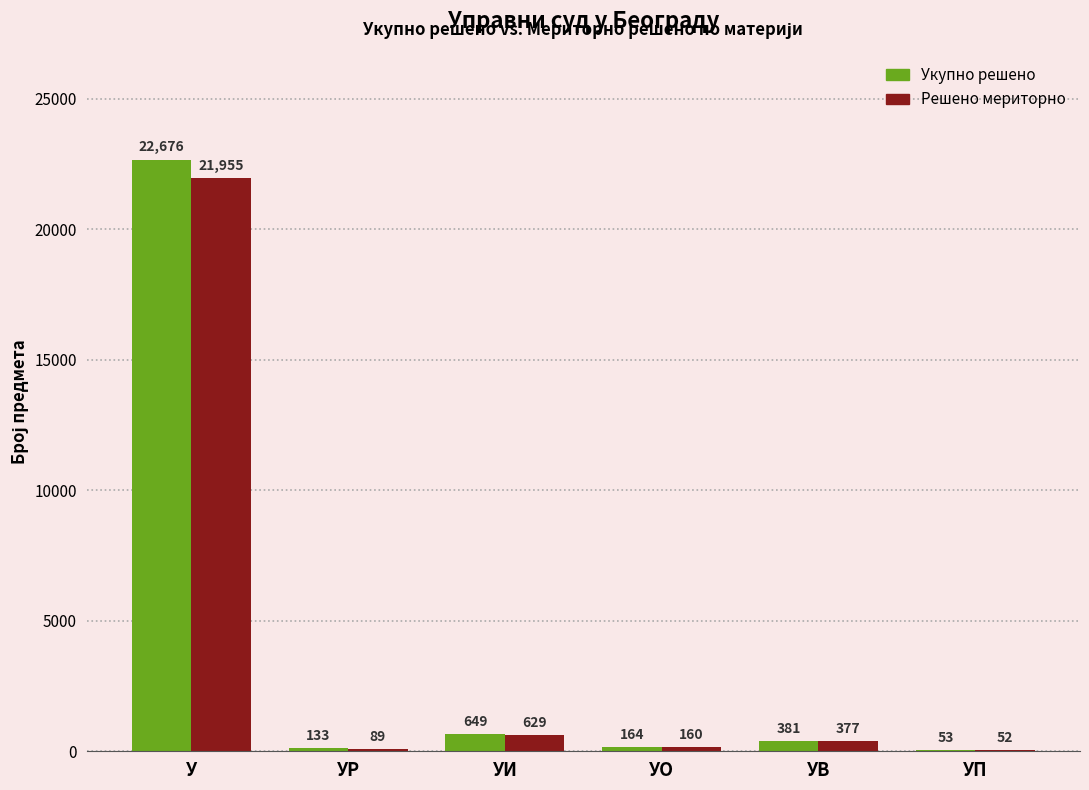

Reading left to right, what are all the values shown in this chart?

Укупно решено: 22676	133	649	164	381	53
Решено мериторно: 21955	89	629	160	377	52